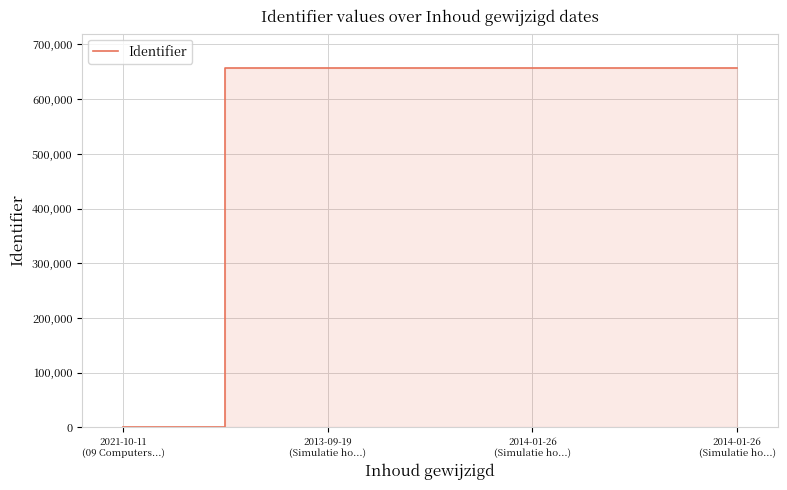

How many values are below 657460?

2